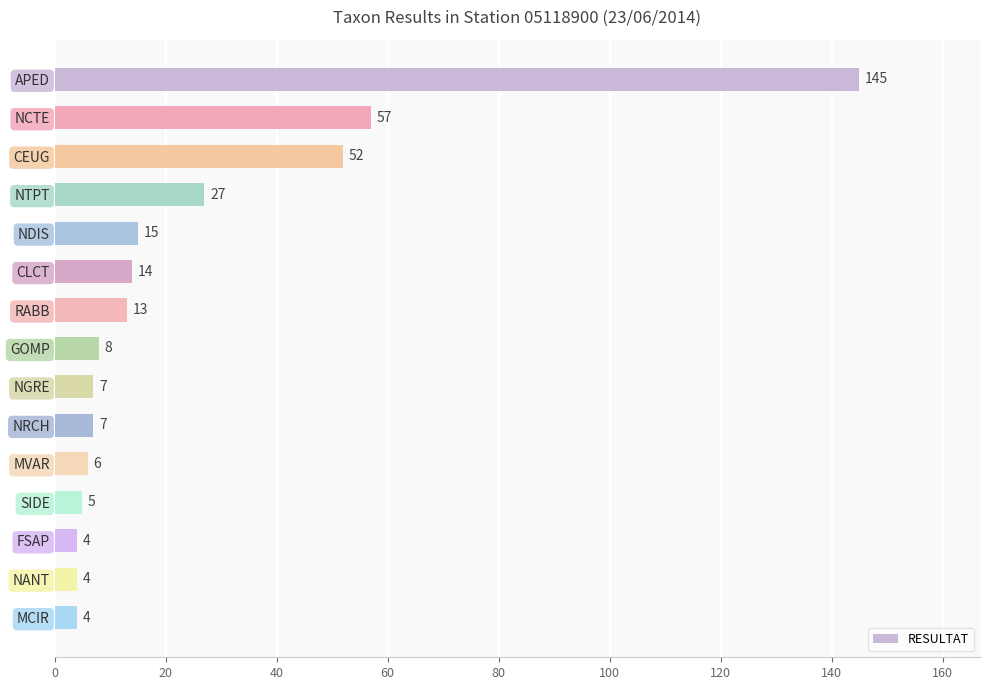

Reading top to bottom, what are all the values shown in this chart?

145	57	52	27	15	14	13	8	7	7	6	5	4	4	4